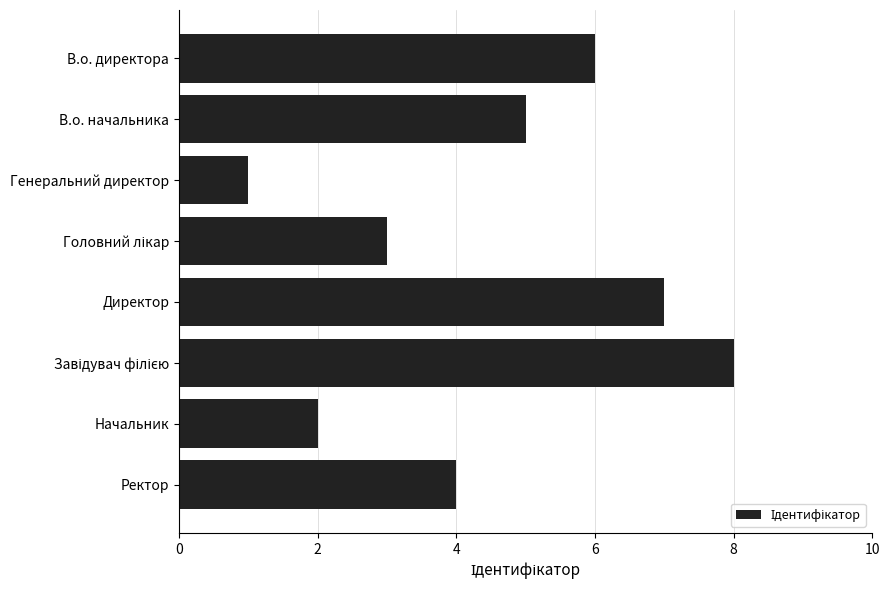

What is the change in value from В.о. директора to Директор?

+1